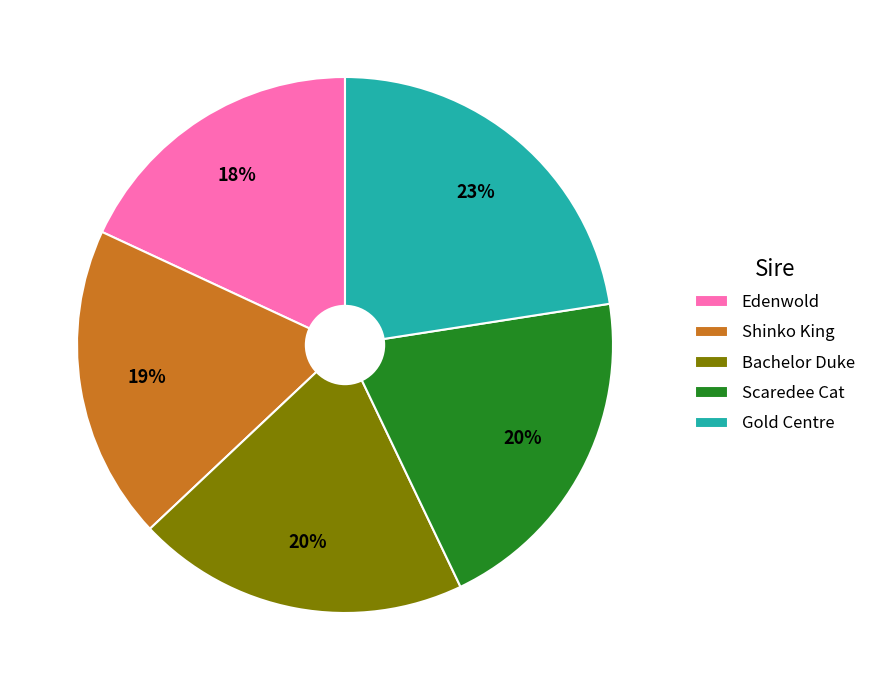

Which category has the smallest portion of the pie?

Edenwold